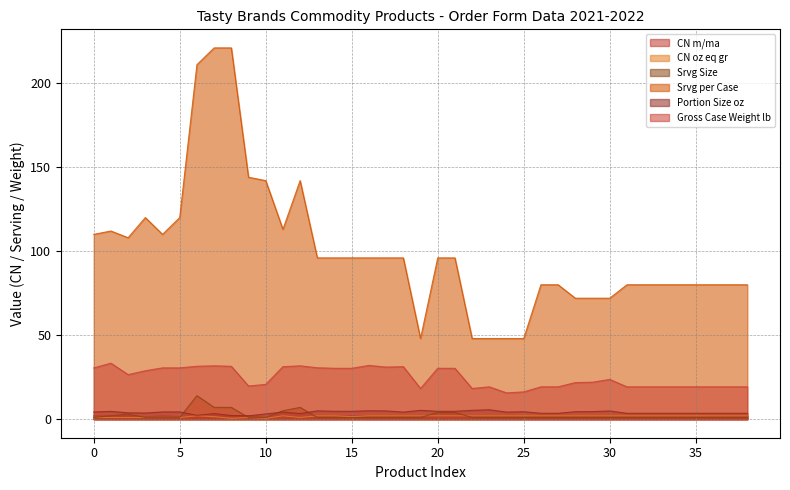

What is the average value of the CN oz eq gr series?

1.7